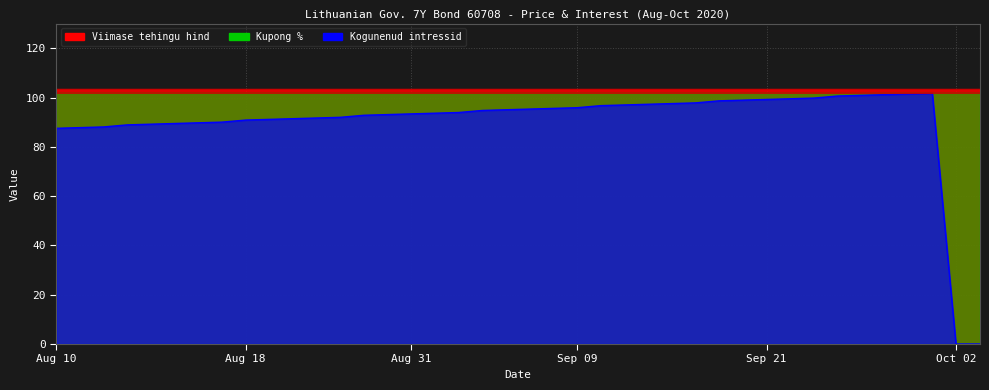

Which category has the lowest value across all series?

2020-10-01